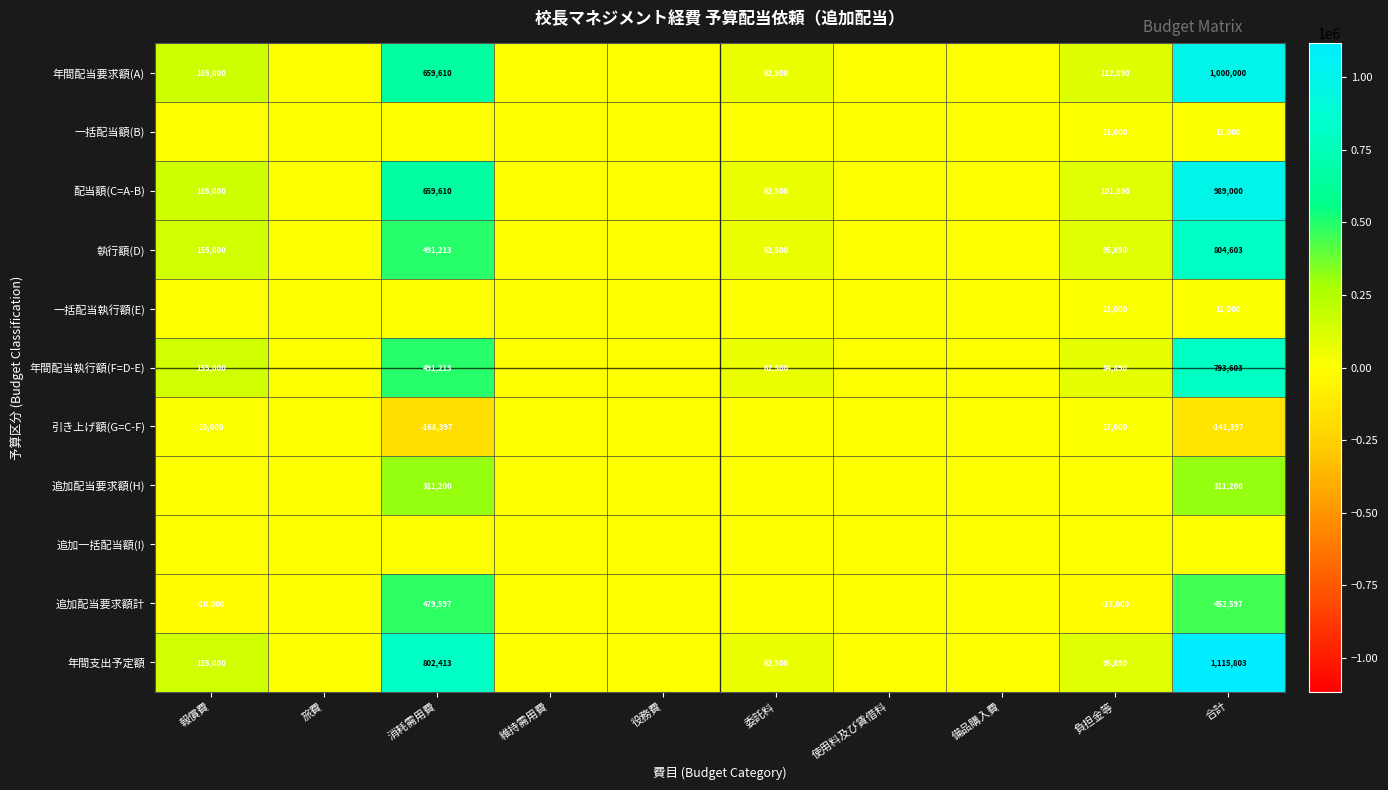

At which category does the chart reach its minimum across all series?

消耗需用費